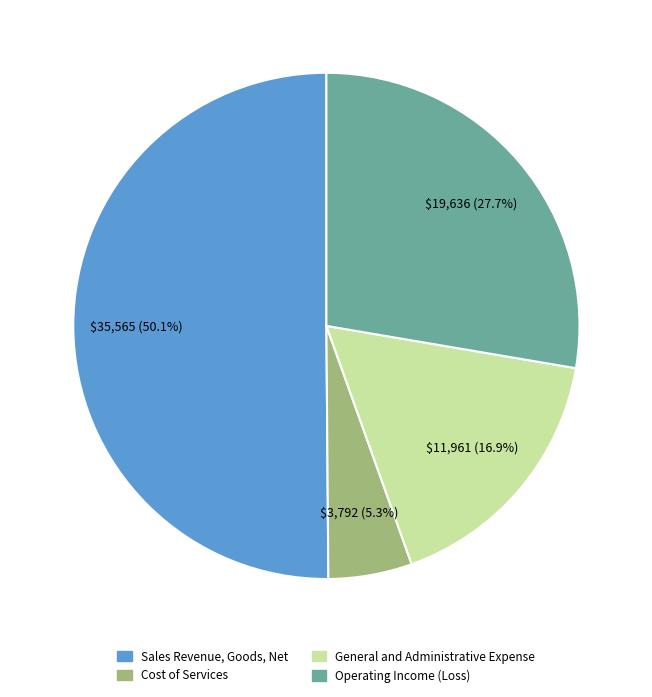

Rank the categories by value from lowest to highest.

Cost of Services, General and Administrative Expense, Operating Income (Loss), Sales Revenue, Goods, Net